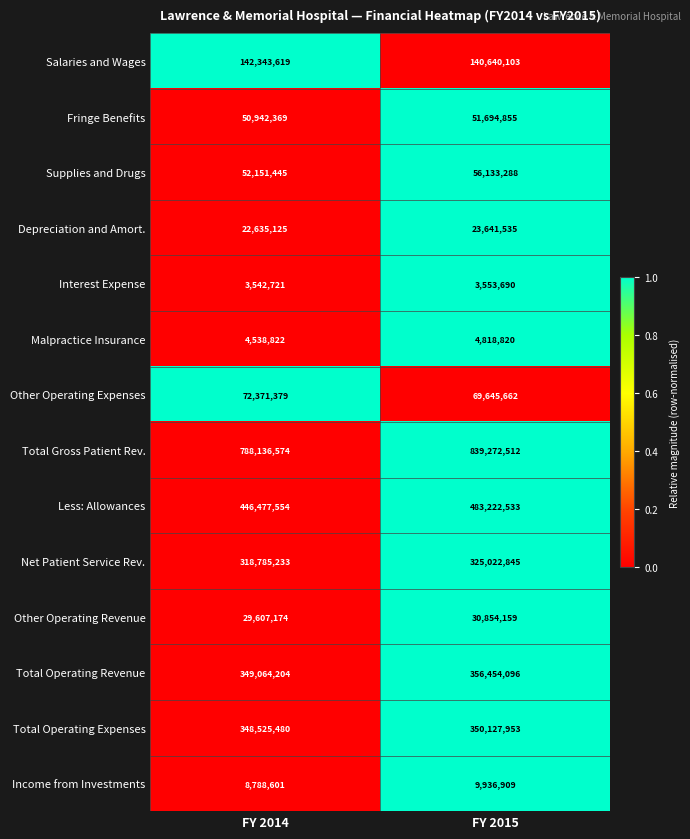

Which series has the largest total across all categories?

Total Gross Patient Rev.